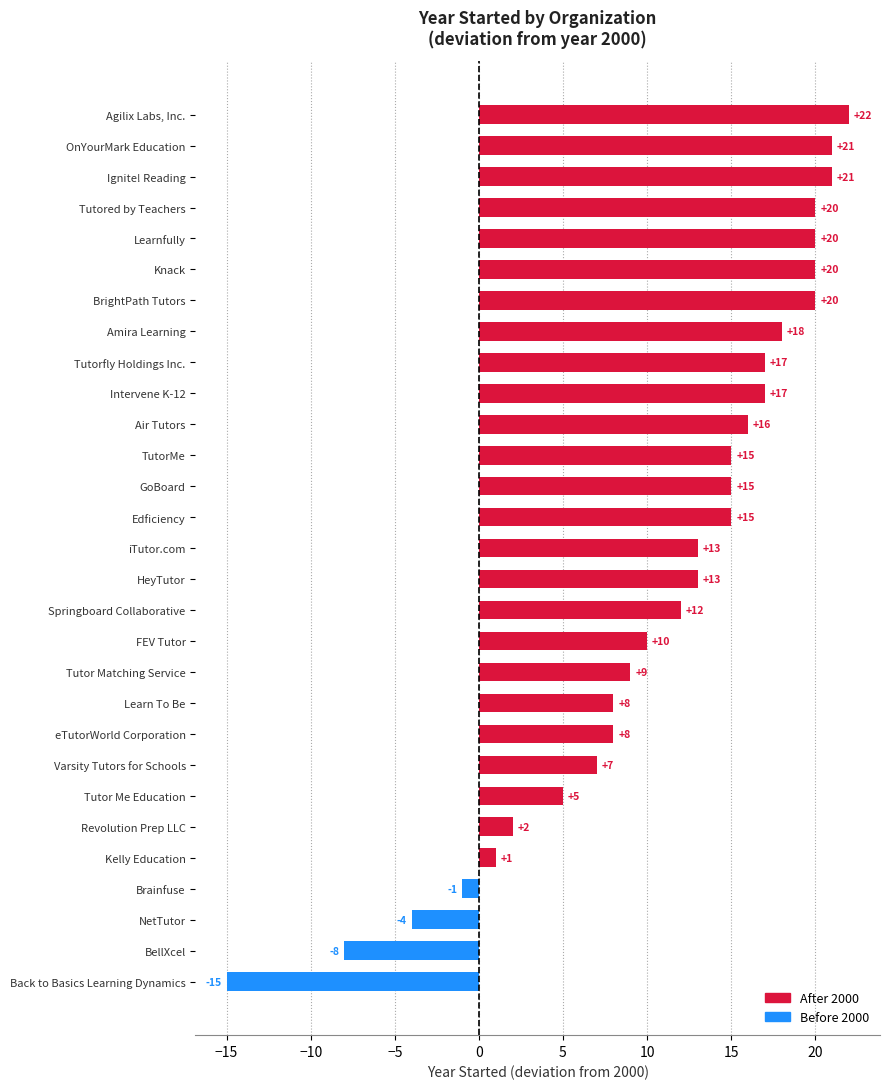

The value at FEV Tutor is 10. True or false?

True